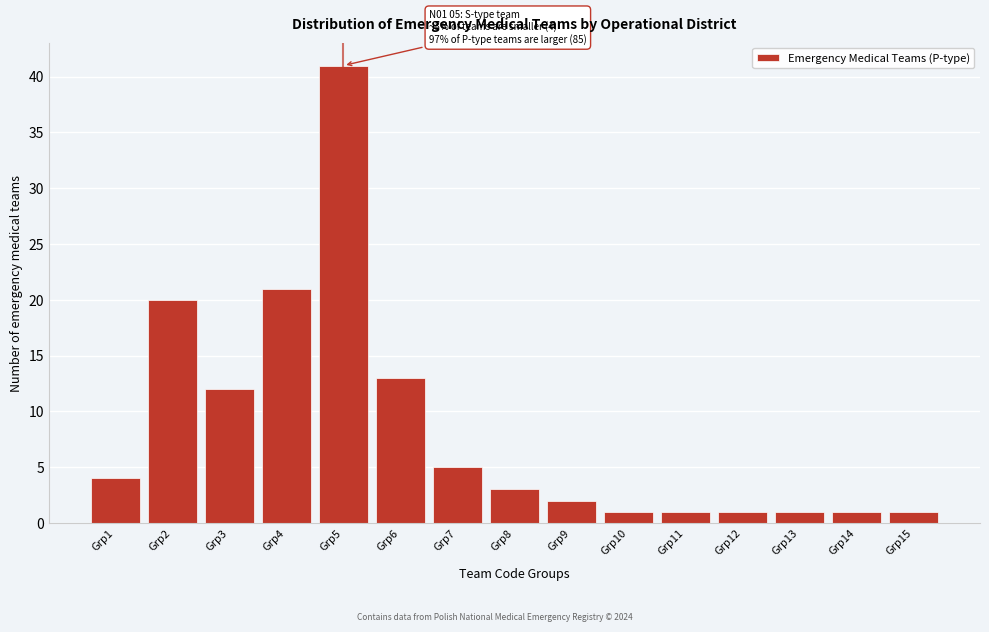

Reading right to left, extract all data points from this chart.

Grp15=1	Grp14=1	Grp13=1	Grp12=1	Grp11=1	Grp10=1	Grp9=2	Grp8=3	Grp7=5	Grp6=13	Grp5=41	Grp4=21	Grp3=12	Grp2=20	Grp1=4